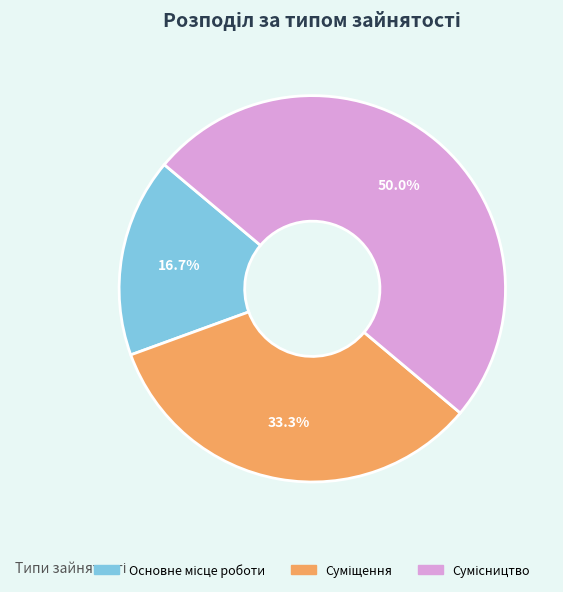

What is the largest slice in the pie chart?

Сумісництво